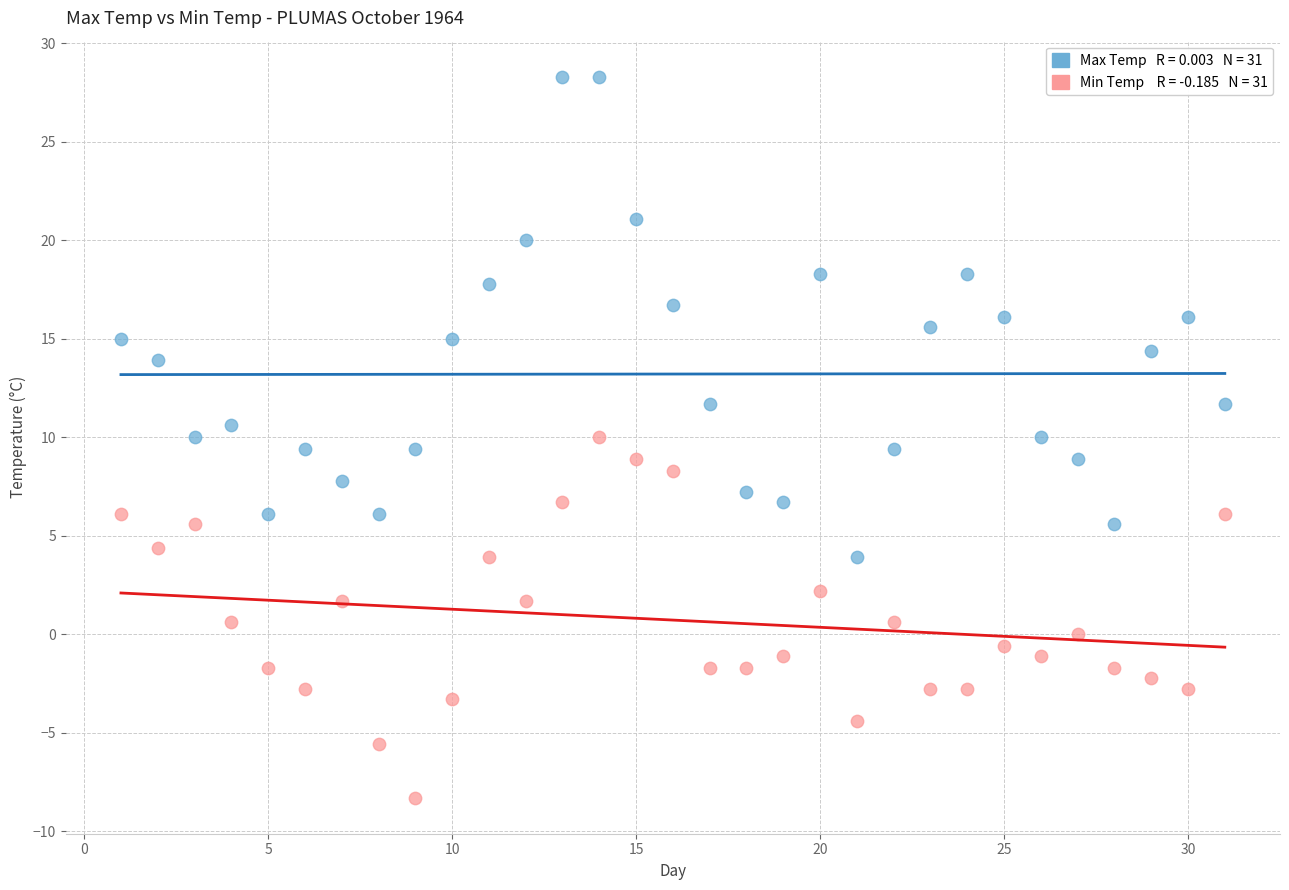

Across all data points, what is the range of Y values (max minus min)?

36.6